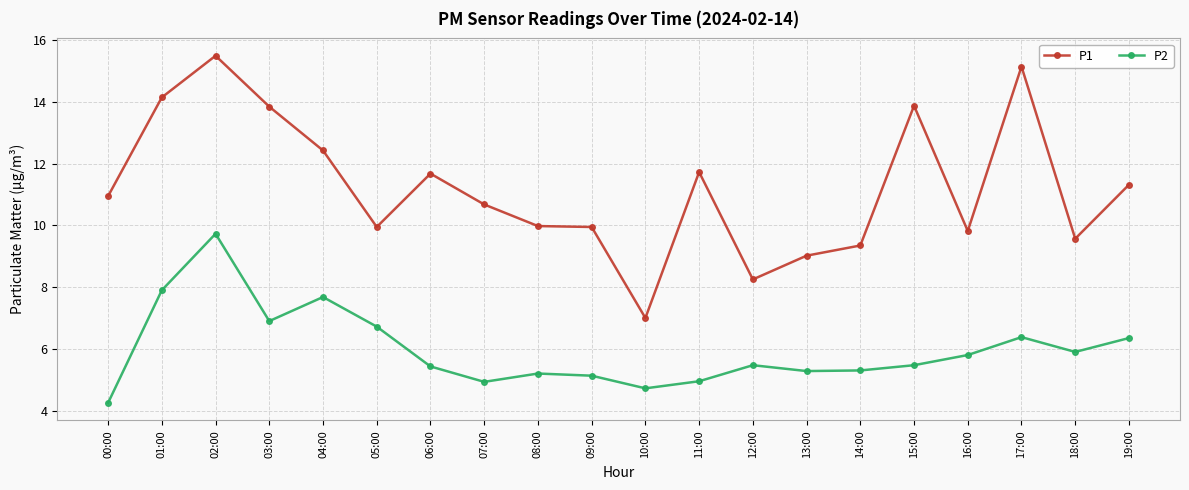

What is the total value across all series at 00:00?

15.2